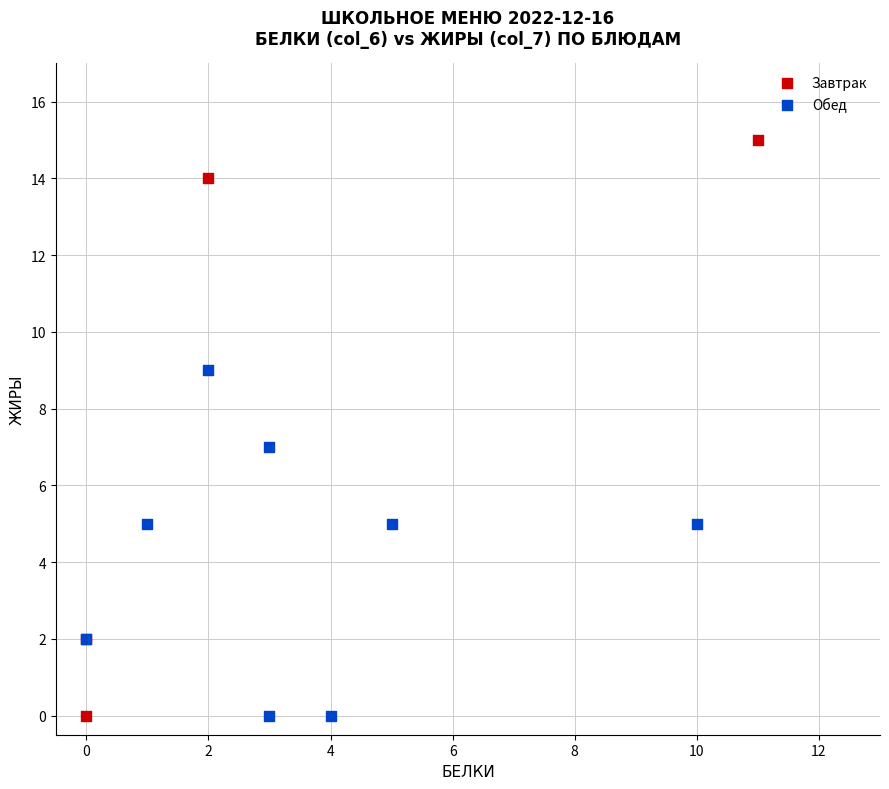

Which series reaches the maximum Y coordinate?

Завтрак